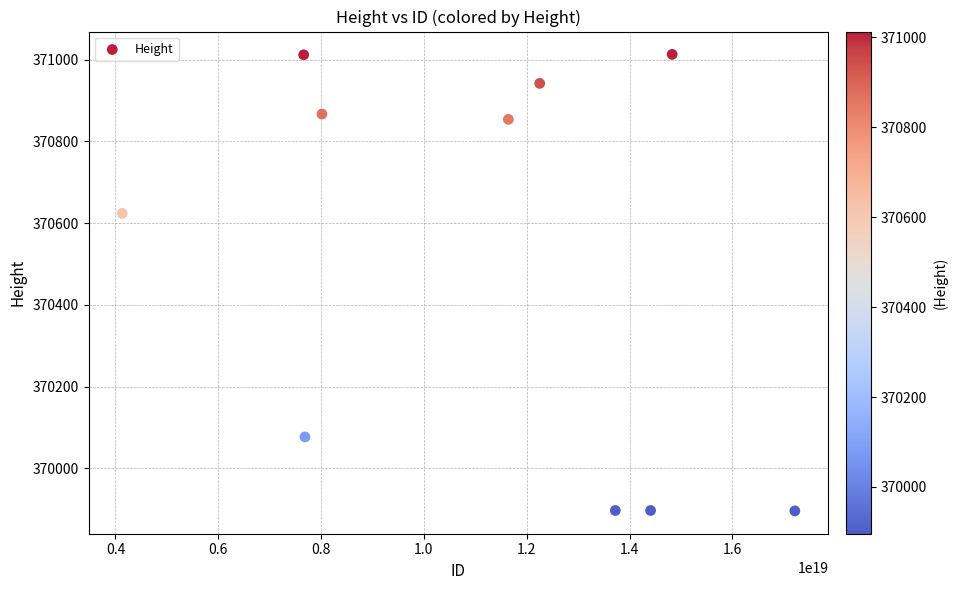

What Y value in the scatter plot is closest to 370454?

370624